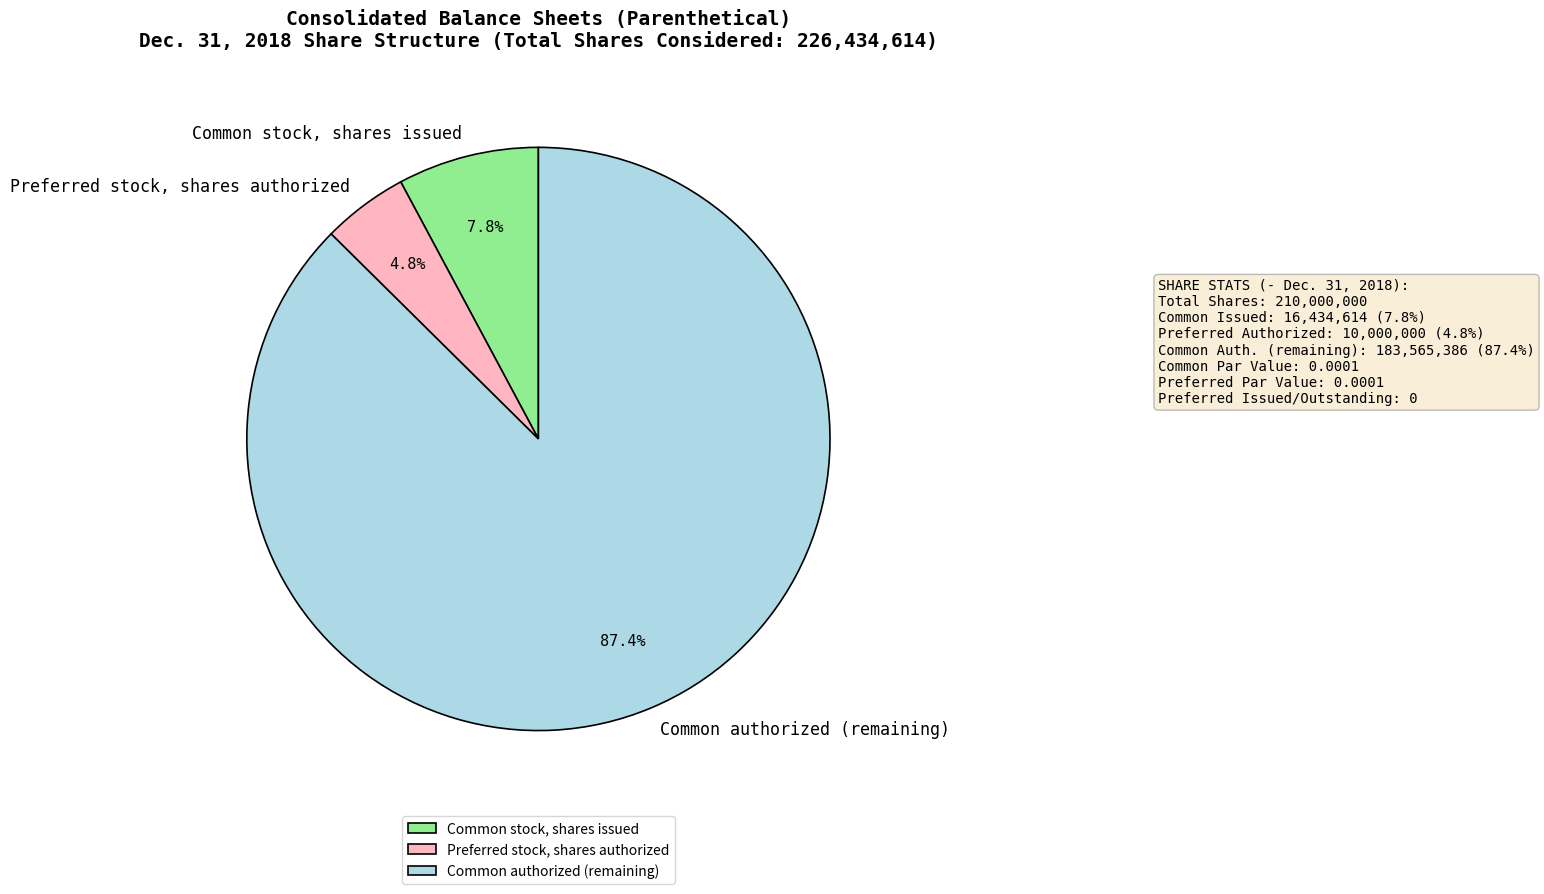

Between Preferred stock, shares authorized and Common authorized (remaining), which is larger?

Common authorized (remaining)